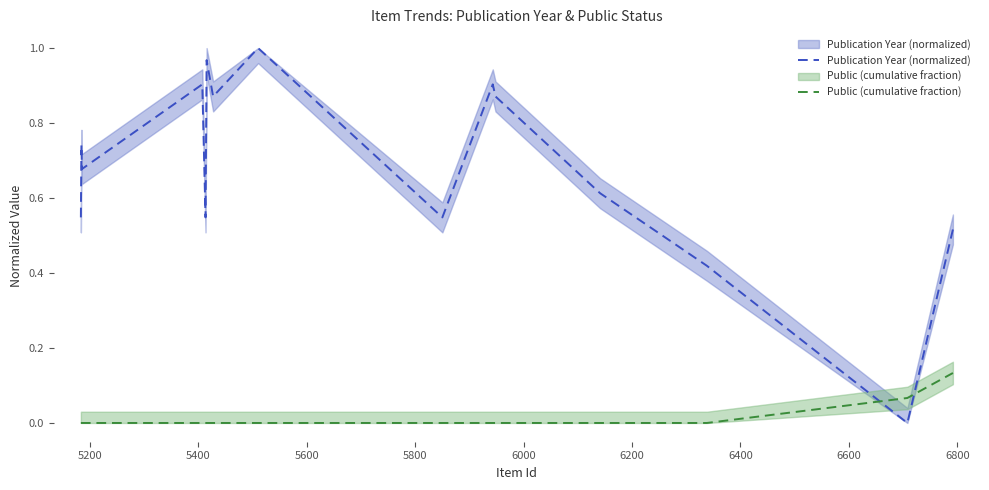

Reading left to right, extract all data points from this chart.

Publication Year (normalized): 0.5	0.7	0.7	0.9	0.5	1.0	0.9	1.0	0.5	0.9	0.9	0.6	0.4	0.0	0.5
Public (cumulative fraction): 0.0	0.0	0.0	0.0	0.0	0.0	0.0	0.0	0.0	0.0	0.0	0.0	0.0	0.1	0.1